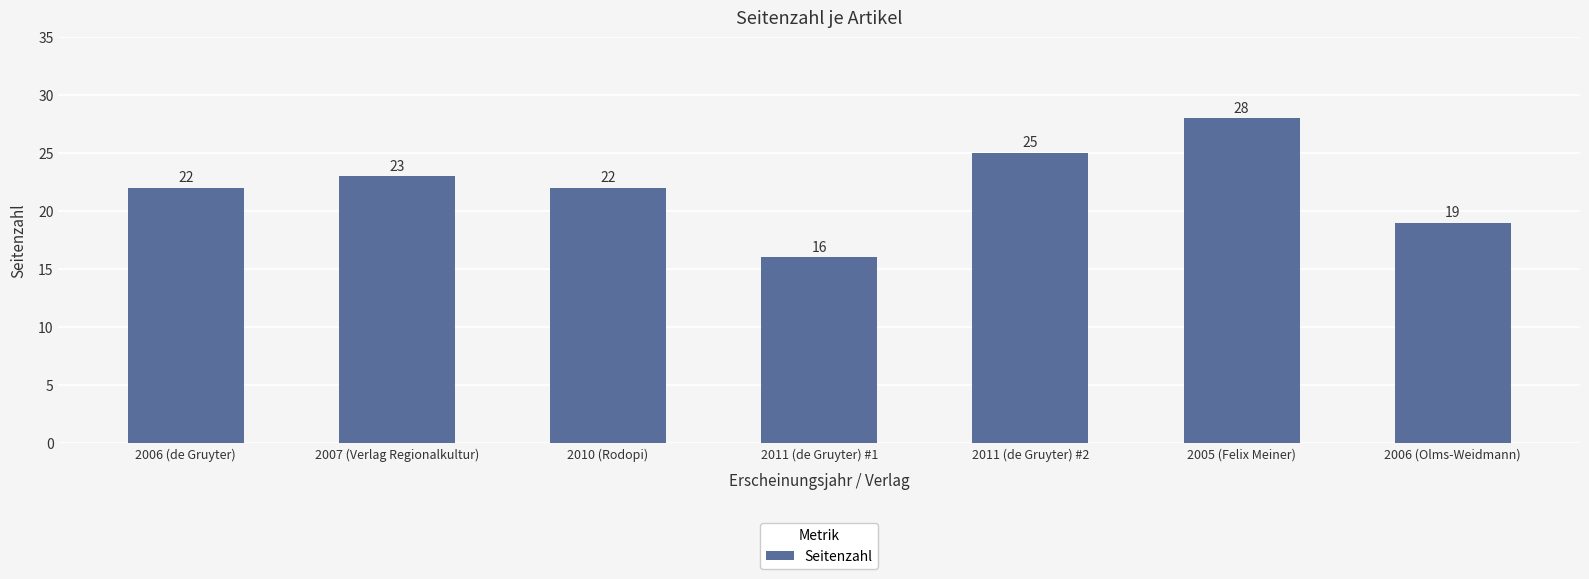

Is it true that the value at 2006 (de Gruyter) is 22?

True